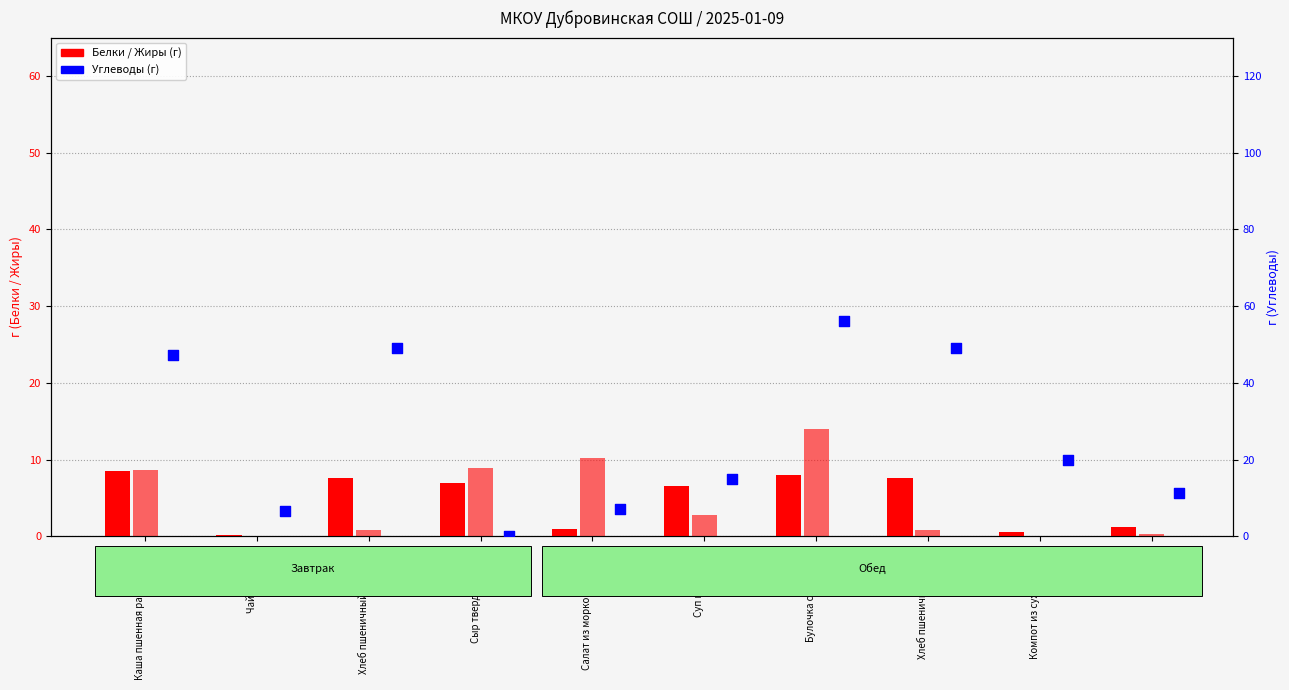

Is the value of Жиры at Чай с сахаром greater than the value of Углеводы at Каша пшенная рассыпчатая?

No